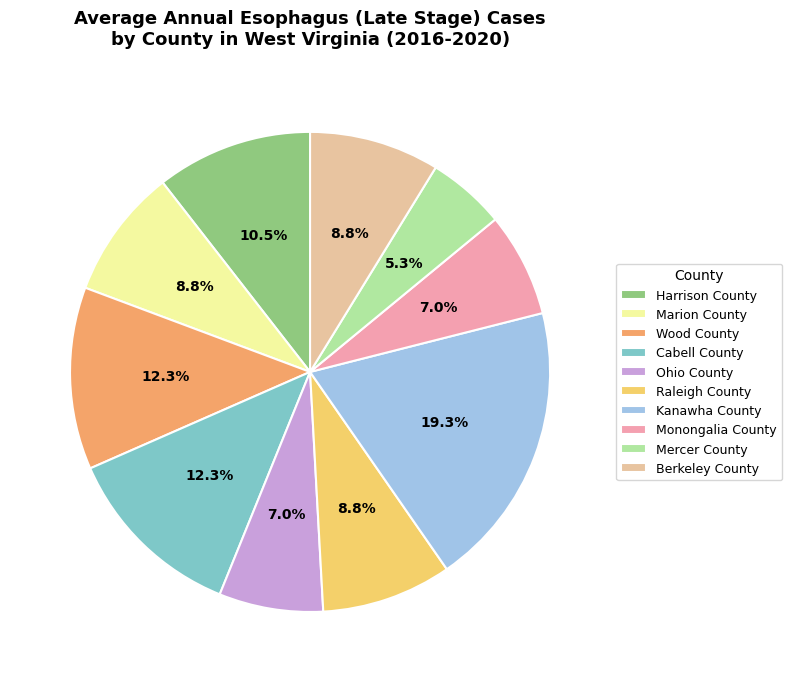

What is the largest slice in the pie chart?

Kanawha County